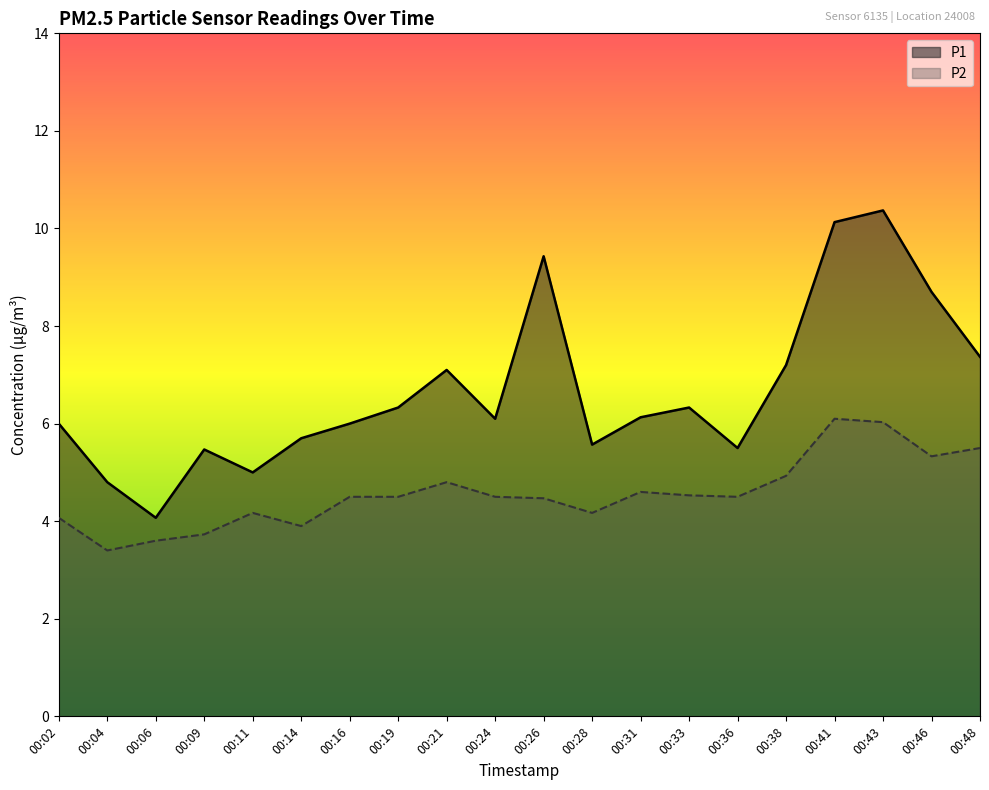

What is the total value across all series at 00:46?

14.0